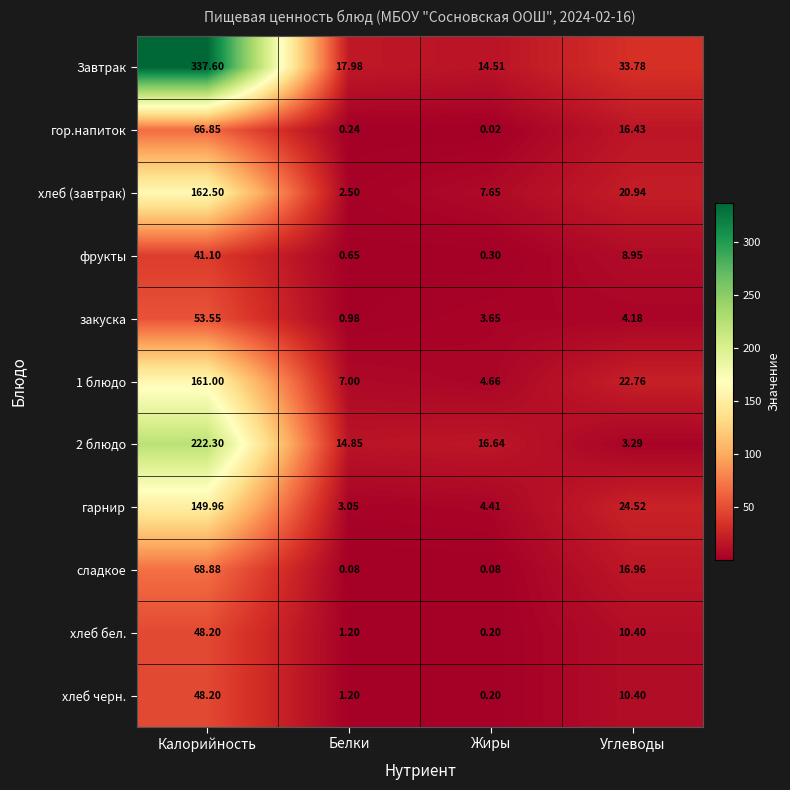

Which series changed the most between Белки and Жиры?

хлеб (завтрак)